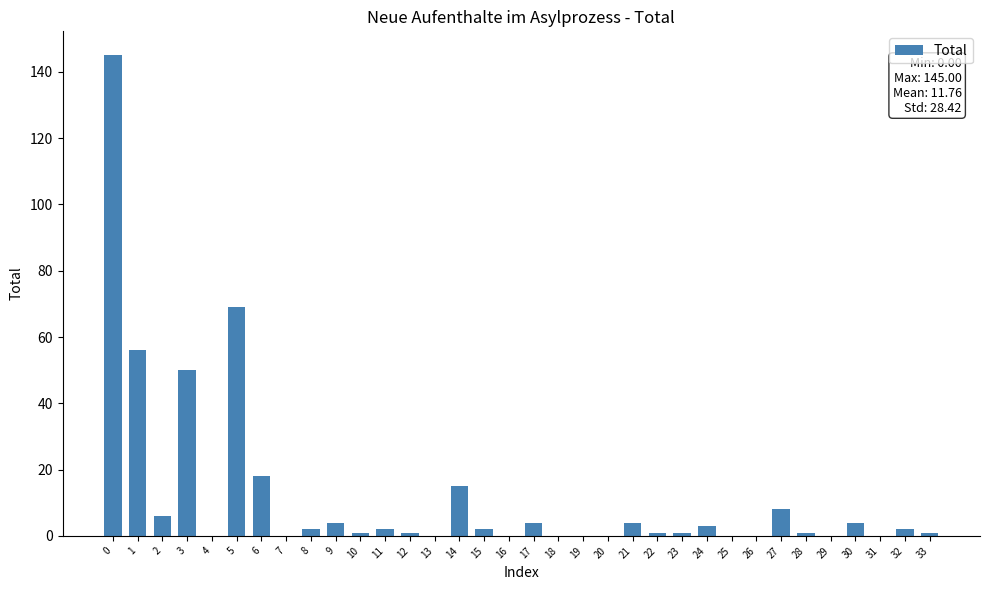

Where is the data nearest to the value 72?

5